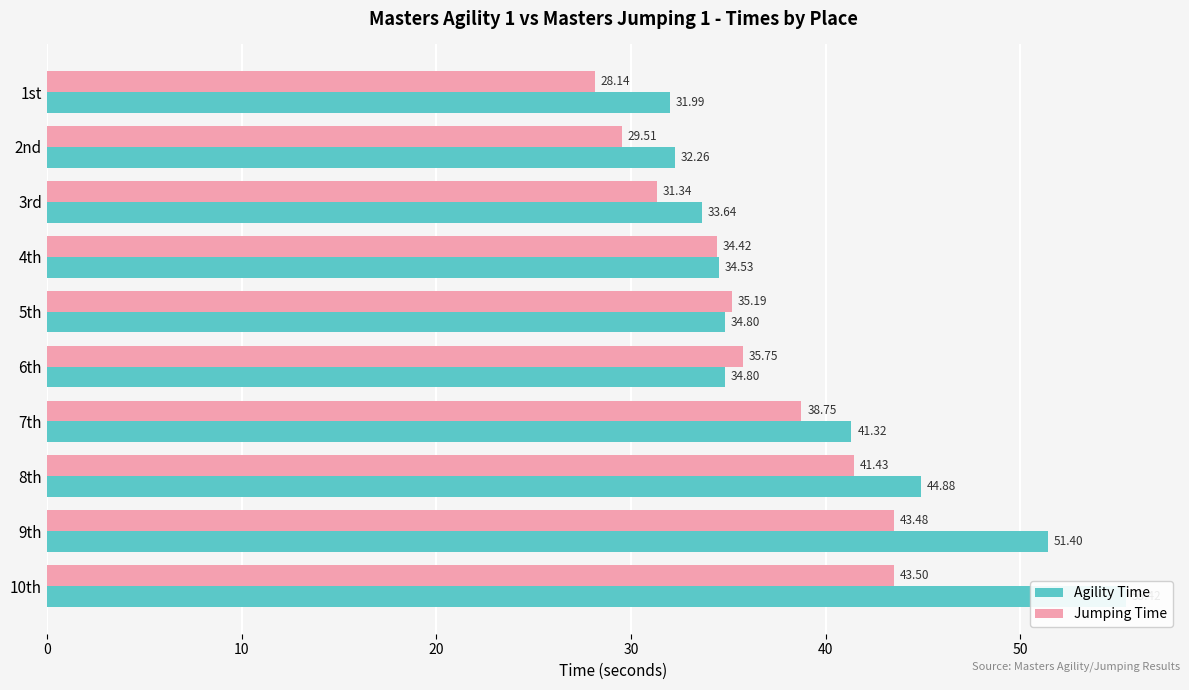

How many data points in Agility Time are less than 34?

3